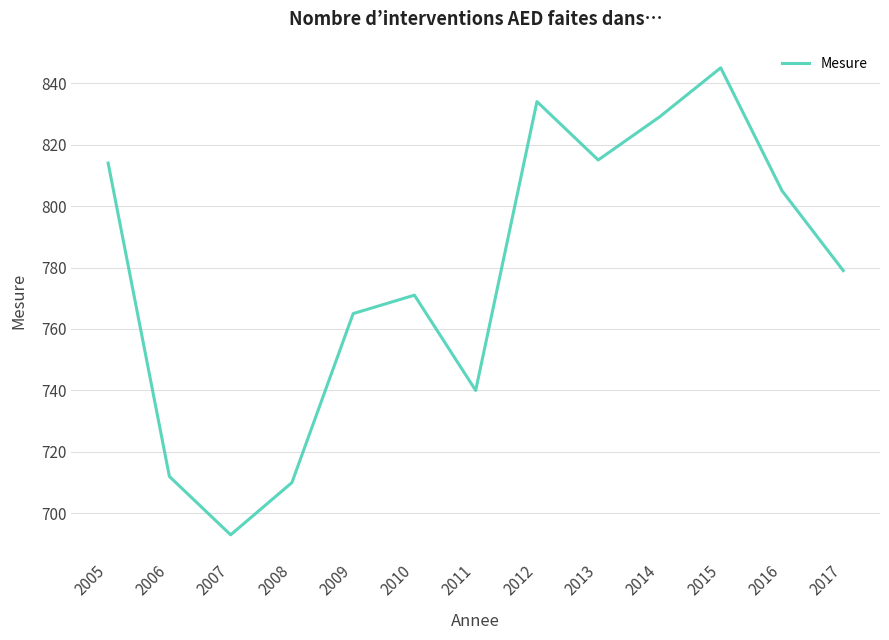

True or false: the data shows 771 at 2010.

True